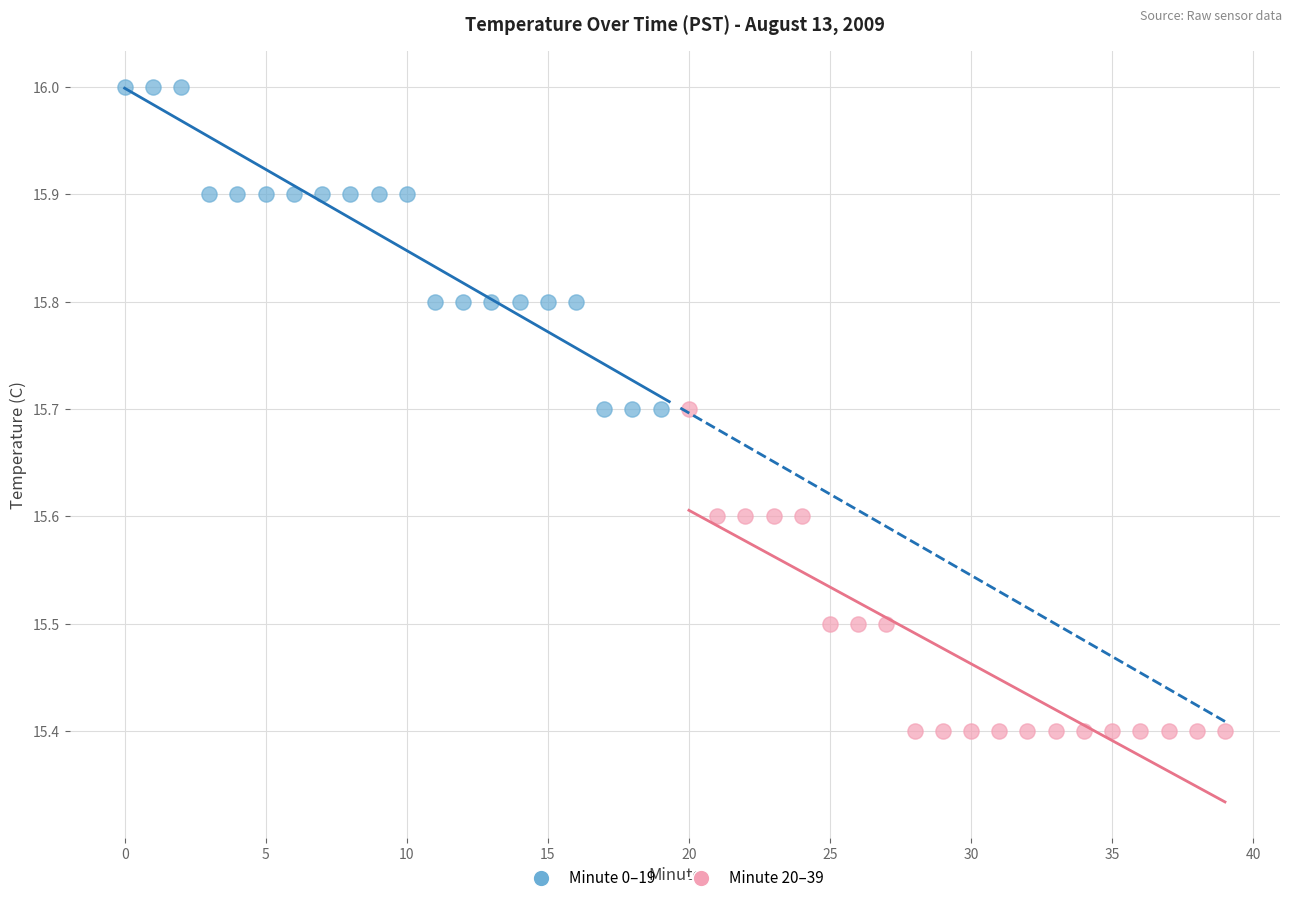

Which series contains the highest Y value?

Minute 0–19